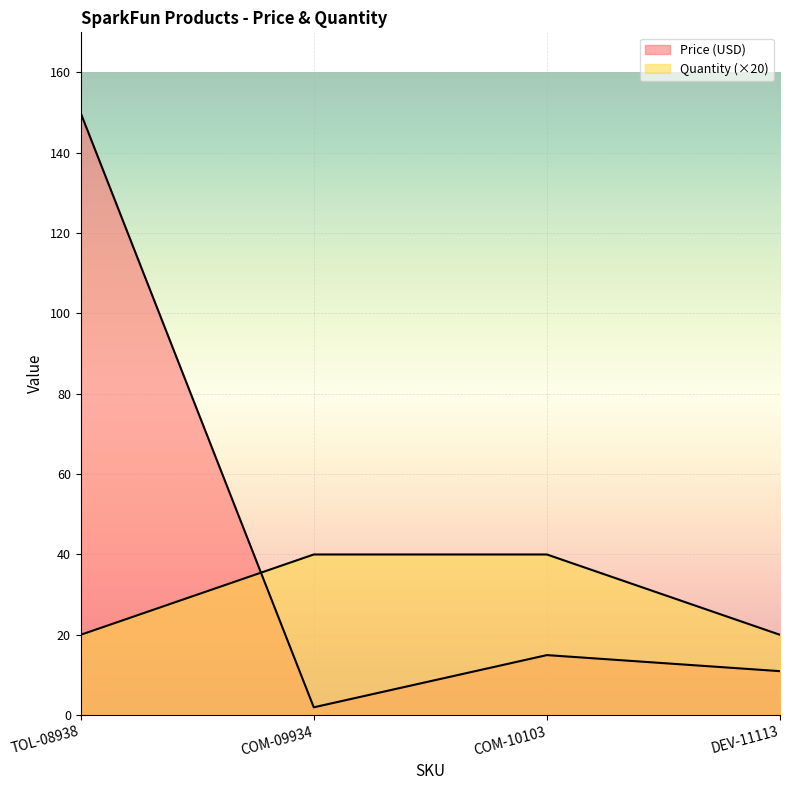

At how many categories does at least one series exceed 136?

1